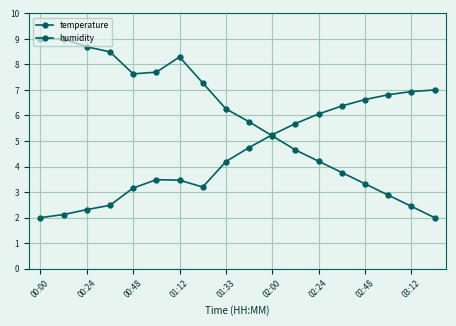

How many data points in temperature are less than 6?

9